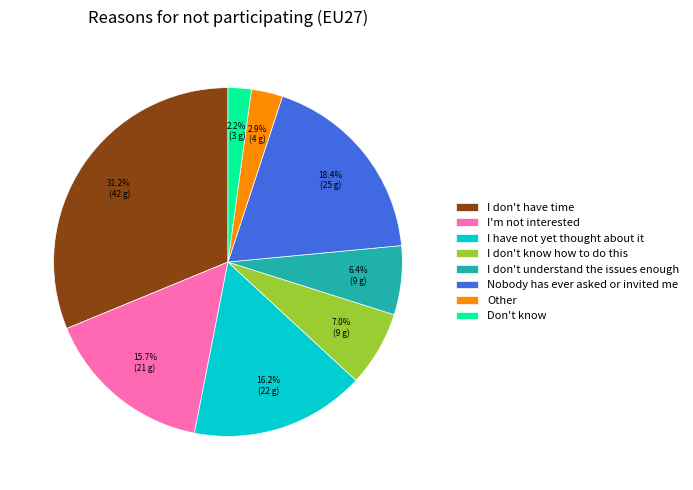

To the nearest percent, what is the difference between the largest and smallest slice percentages?

29%